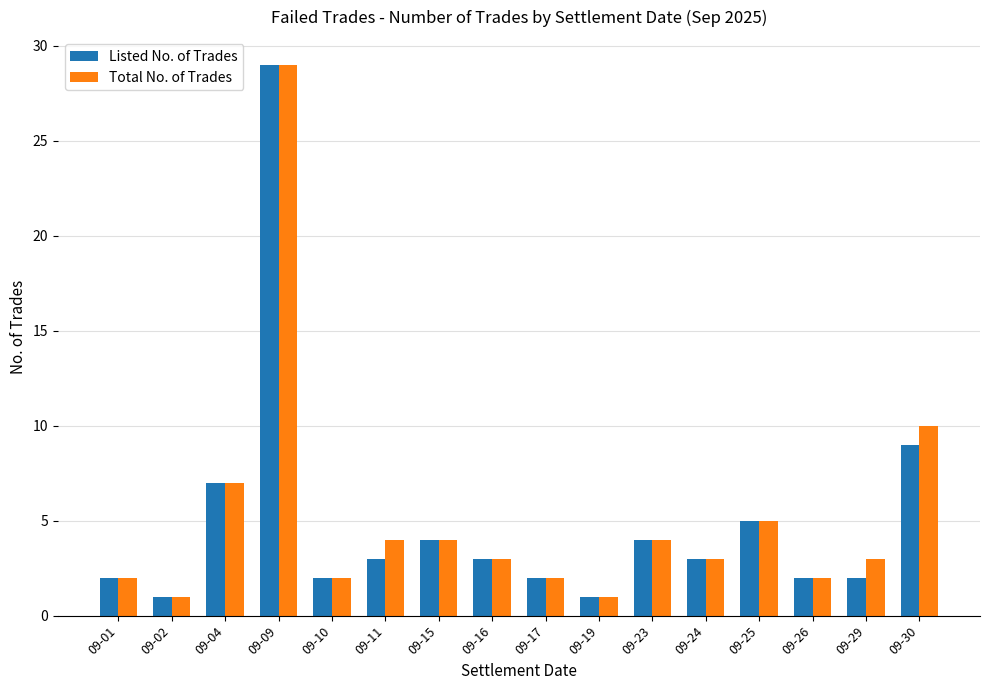

Which category has the highest value across all series?

09-09